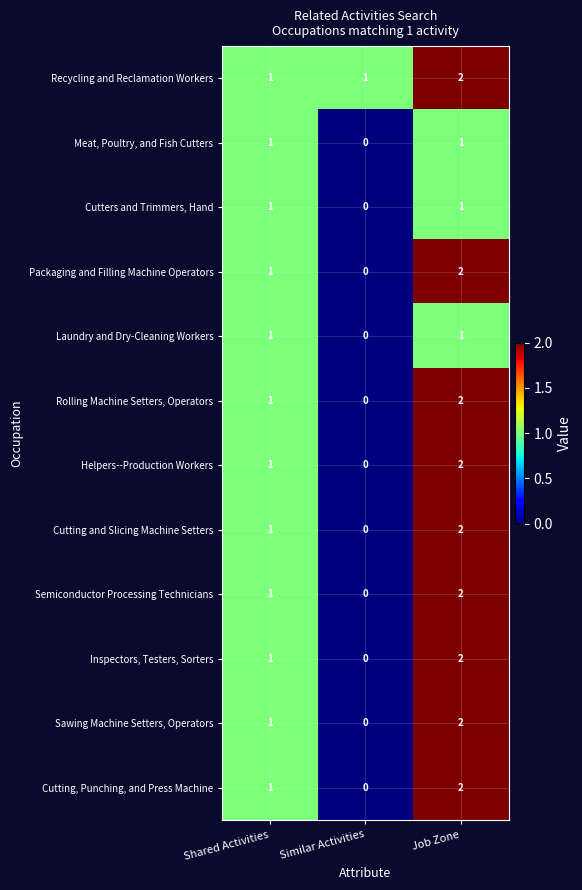

Rank the categories by Cutting and Slicing Machine Setters value from lowest to highest.

Similar Activities, Shared Activities, Job Zone